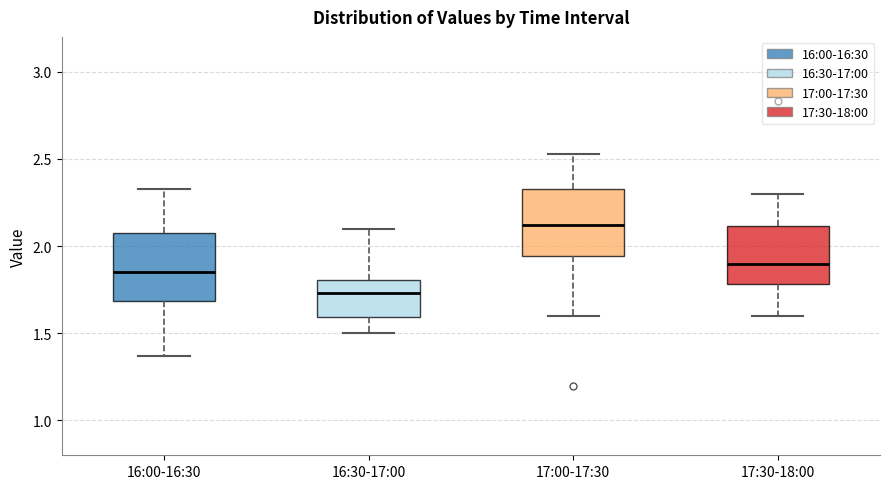

Reading left to right, read every box against the y-axis: the position of its median line, the range the box covers, and the ends of its whiskers. The values are not printed on the chart, so give them approximately, as read against the axis.

16:00-16:30: median 1.85, box 1.70 to 2.10, whiskers 1.35 to 2.35
16:30-17:00: median 1.75, box 1.60 to 1.80, whiskers 1.50 to 2.10
17:00-17:30: median 2.10, box 1.95 to 2.35, whiskers 1.60 to 2.55
17:30-18:00: median 1.90, box 1.80 to 2.10, whiskers 1.60 to 2.30